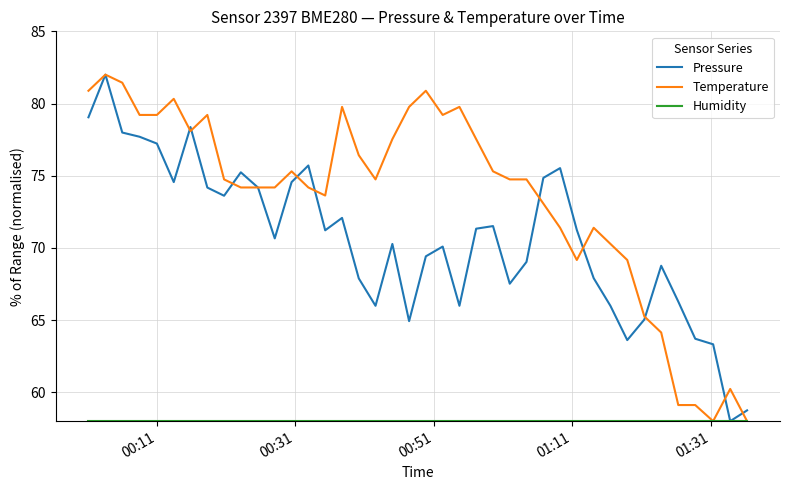

Which series has the largest total across all categories?

Temperature